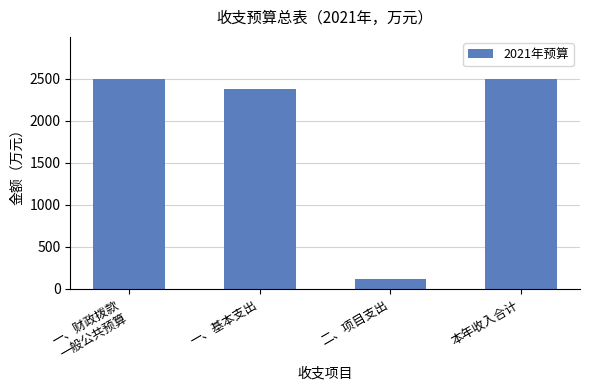

Reading right to left, list all the values displayed in this chart.

2498.5	117.5	2381.0	2498.5